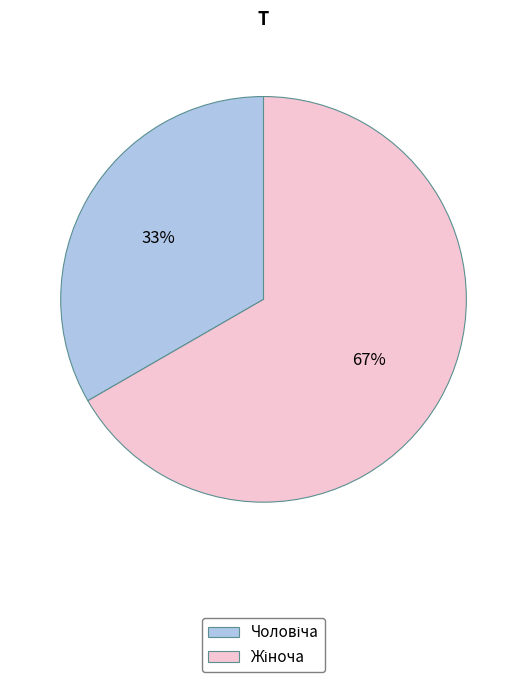

Is there any slice that represents more than half of the pie?

Yes